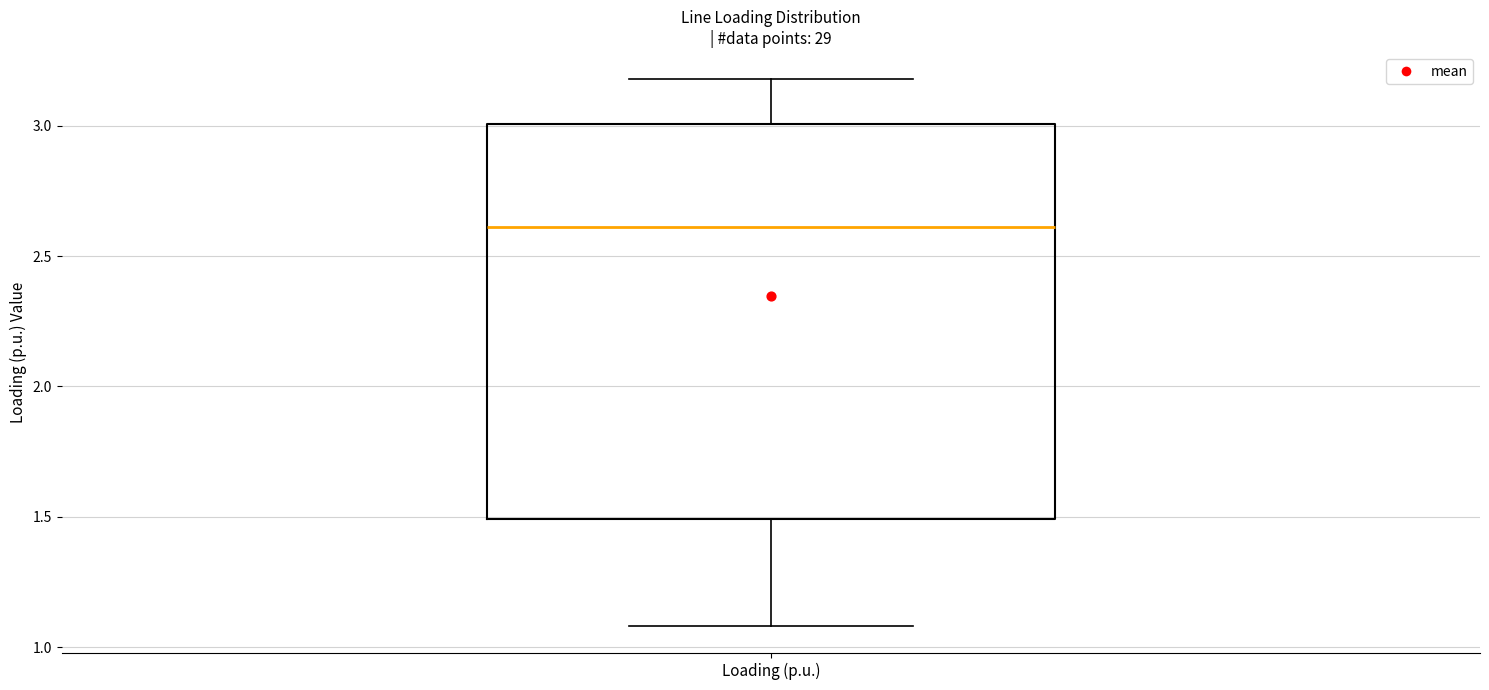

Read this box plot against the y-axis: the position of the median line, the range covered by the box, and the ends of both whiskers. The values are not printed on the chart, so give them approximately, as read against the axis.

median 2.6, box 1.5 to 3.0, whiskers 1.1 to 3.2